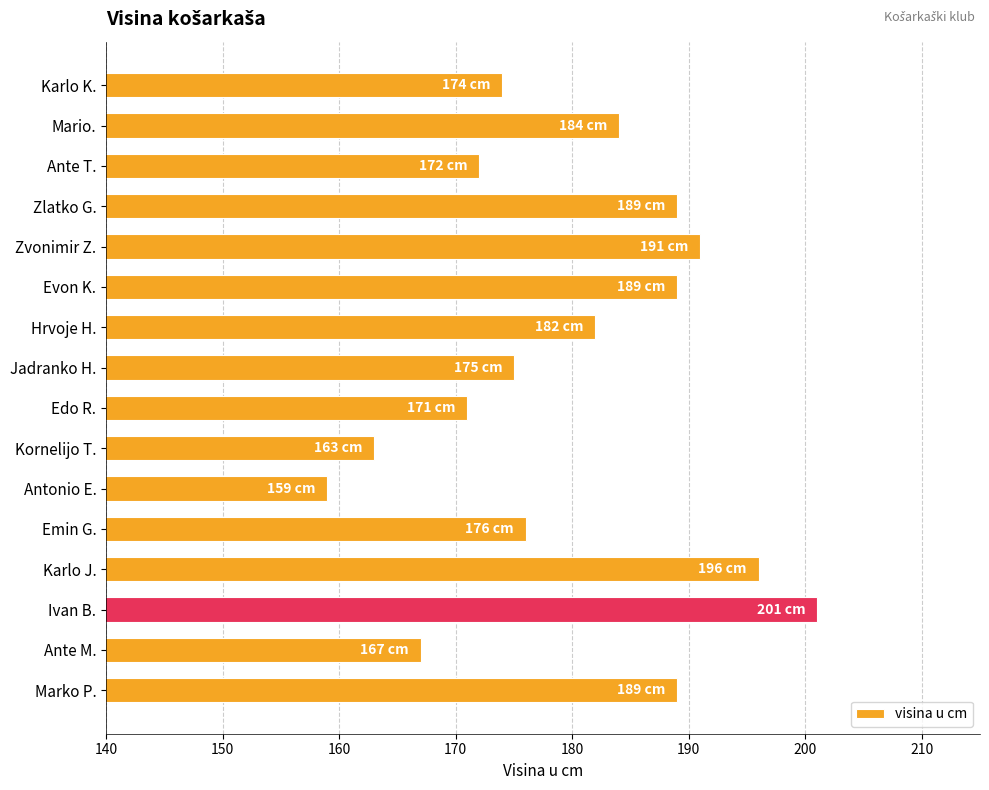

Reading top to bottom, list all the values displayed in this chart.

Karlo K.=174	Mario.=184	Ante T.=172	Zlatko G.=189	Zvonimir Z.=191	Evon K.=189	Hrvoje H.=182	Jadranko H.=175	Edo R.=171	Kornelijo T.=163	Antonio E.=159	Emin G.=176	Karlo J.=196	Ivan B.=201	Ante M.=167	Marko P.=189